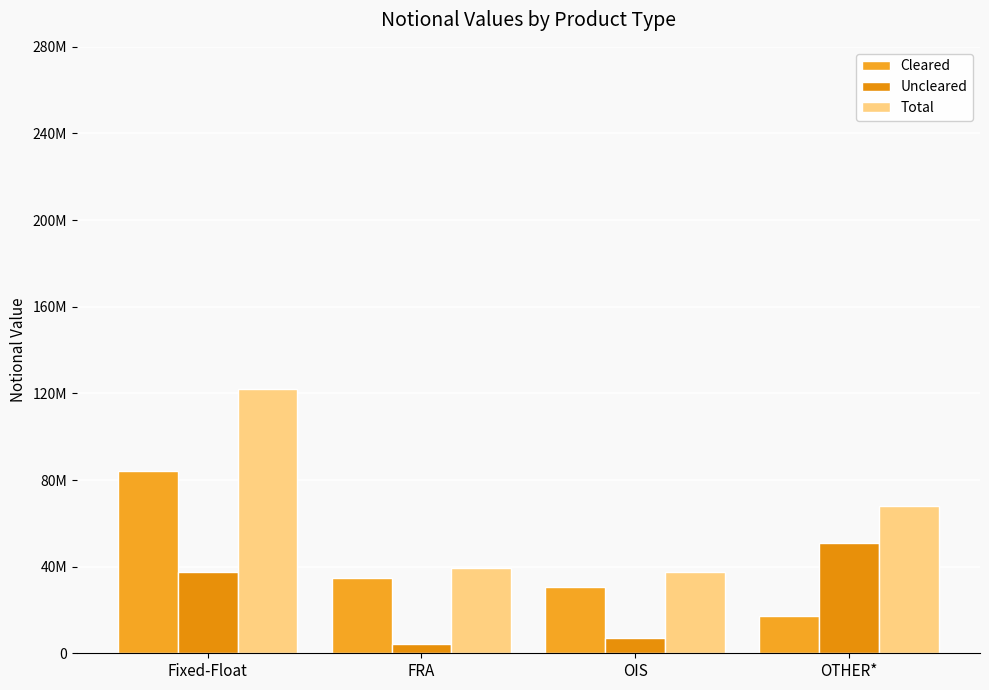

What are all the series names shown in the legend?

Cleared, Uncleared, Total